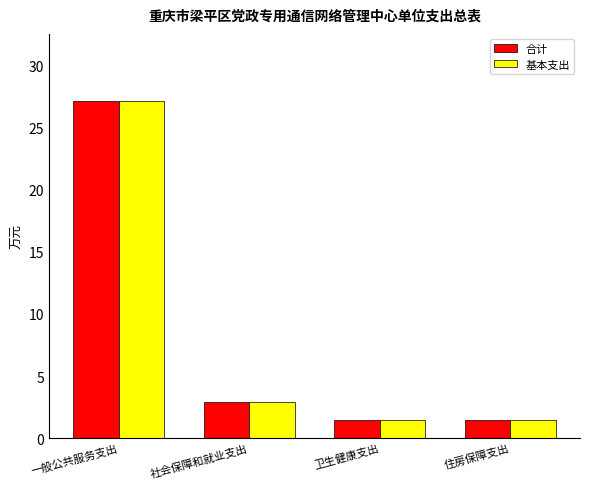

What is the smallest value displayed?

1.5